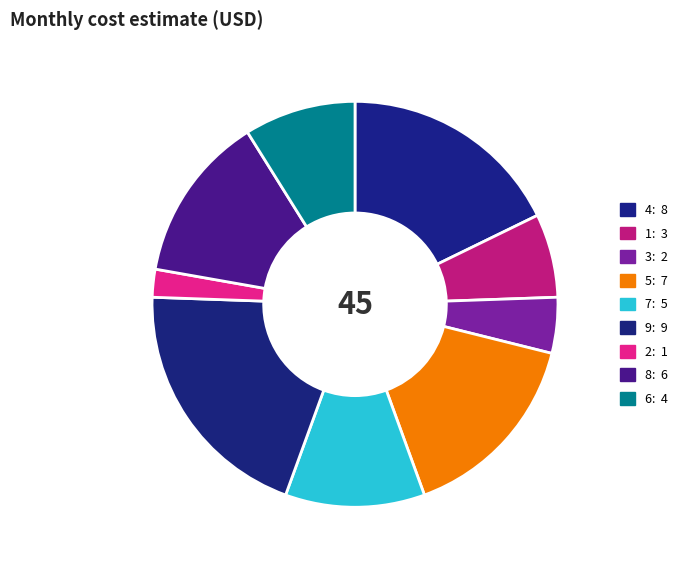

Is 5 the majority of the pie?

No